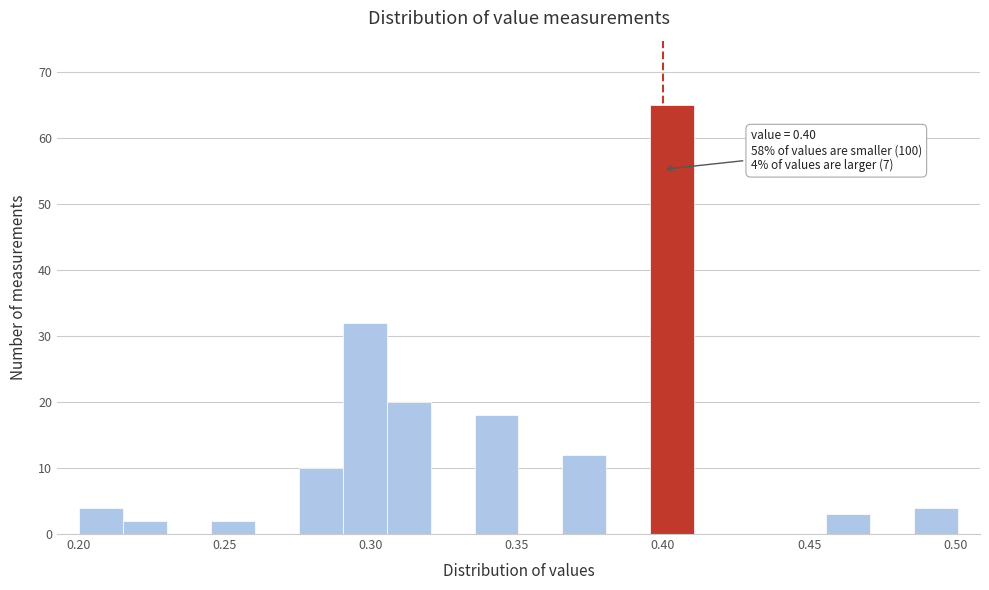

Read against the x-axis, roughly where is the centre of the tallest bar?

0.405